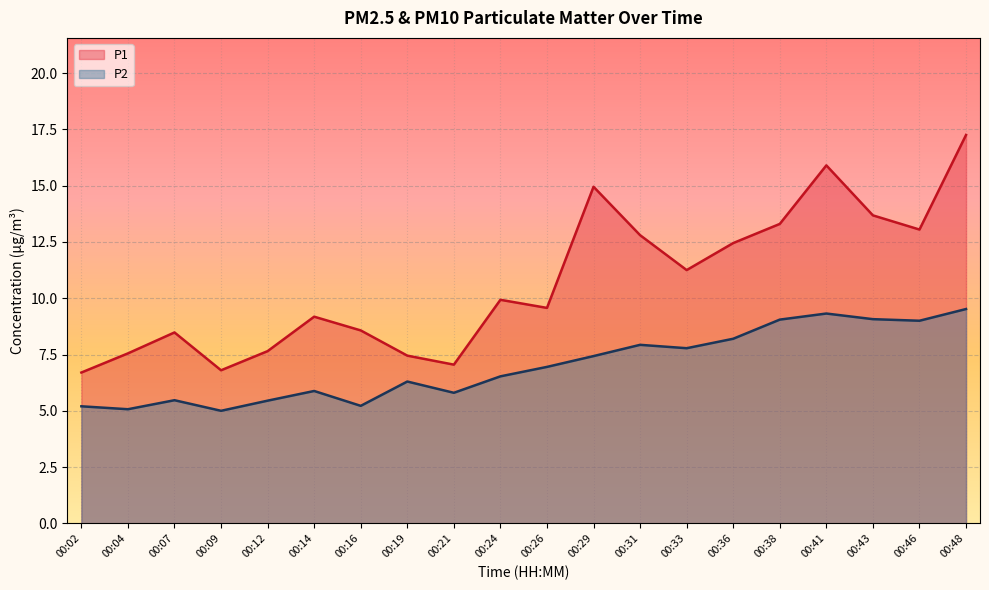

What is the difference between the maximum and minimum values in the P1 series?

10.6